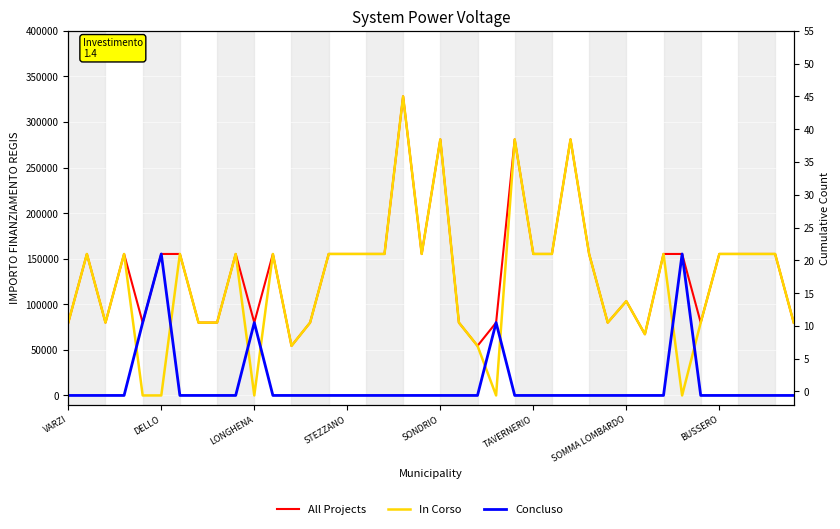

True or false: All Projects and In Corso cross at least once.

False